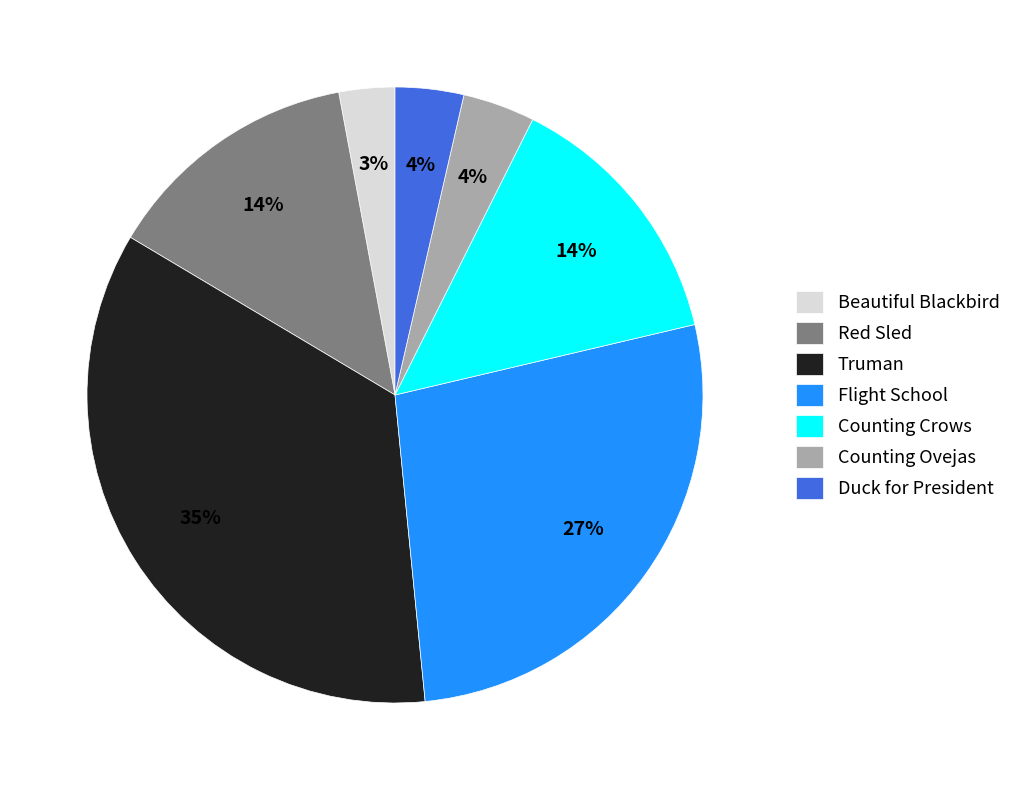

To the nearest percent, what is the average slice percentage?

14%